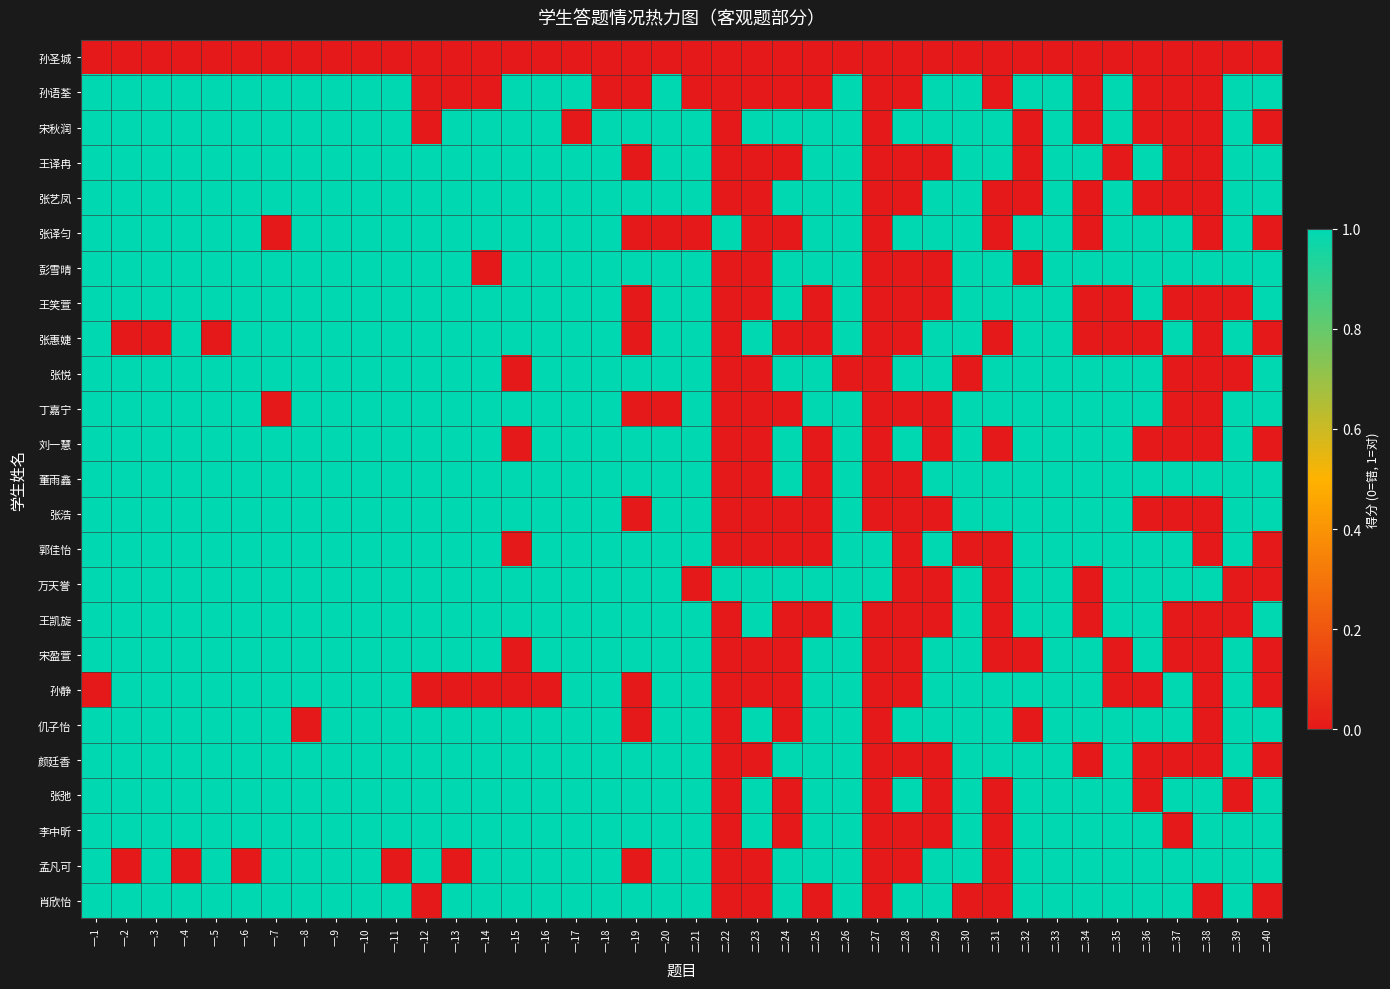

Reading left to right, extract all data points from this chart.

孙圣城: 一.1=0	一.2=0	一.3=0	一.4=0	一.5=0	一.6=0	一.7=0	一.8=0	一.9=0	一.10=0	一.11=0	一.12=0	一.13=0	一.14=0	一.15=0	一.16=0	一.17=0	一.18=0	一.19=0	一.20=0	二.21=0	二.22=0	二.23=0	二.24=0	二.25=0	二.26=0	二.27=0	二.28=0	二.29=0	二.30=0	二.31=0	二.32=0	二.33=0	二.34=0	二.35=0	二.36=0	二.37=0	二.38=0	二.39=0	二.40=0
孙语荃: 一.1=1	一.2=1	一.3=1	一.4=1	一.5=1	一.6=1	一.7=1	一.8=1	一.9=1	一.10=1	一.11=1	一.12=0	一.13=0	一.14=0	一.15=1	一.16=1	一.17=1	一.18=0	一.19=0	一.20=1	二.21=0	二.22=0	二.23=0	二.24=0	二.25=0	二.26=1	二.27=0	二.28=0	二.29=1	二.30=1	二.31=0	二.32=1	二.33=1	二.34=0	二.35=1	二.36=0	二.37=0	二.38=0	二.39=1	二.40=1
宋秋润: 一.1=1	一.2=1	一.3=1	一.4=1	一.5=1	一.6=1	一.7=1	一.8=1	一.9=1	一.10=1	一.11=1	一.12=0	一.13=1	一.14=1	一.15=1	一.16=1	一.17=0	一.18=1	一.19=1	一.20=1	二.21=1	二.22=0	二.23=1	二.24=1	二.25=1	二.26=1	二.27=0	二.28=1	二.29=1	二.30=1	二.31=1	二.32=0	二.33=1	二.34=0	二.35=1	二.36=0	二.37=0	二.38=0	二.39=1	二.40=0
王译冉: 一.1=1	一.2=1	一.3=1	一.4=1	一.5=1	一.6=1	一.7=1	一.8=1	一.9=1	一.10=1	一.11=1	一.12=1	一.13=1	一.14=1	一.15=1	一.16=1	一.17=1	一.18=1	一.19=0	一.20=1	二.21=1	二.22=0	二.23=0	二.24=0	二.25=1	二.26=1	二.27=0	二.28=0	二.29=0	二.30=1	二.31=1	二.32=0	二.33=1	二.34=1	二.35=0	二.36=1	二.37=0	二.38=0	二.39=1	二.40=1
张艺凤: 一.1=1	一.2=1	一.3=1	一.4=1	一.5=1	一.6=1	一.7=1	一.8=1	一.9=1	一.10=1	一.11=1	一.12=1	一.13=1	一.14=1	一.15=1	一.16=1	一.17=1	一.18=1	一.19=1	一.20=1	二.21=1	二.22=0	二.23=0	二.24=1	二.25=1	二.26=1	二.27=0	二.28=0	二.29=1	二.30=1	二.31=0	二.32=0	二.33=1	二.34=0	二.35=1	二.36=0	二.37=0	二.38=0	二.39=1	二.40=1
张译匀: 一.1=1	一.2=1	一.3=1	一.4=1	一.5=1	一.6=1	一.7=0	一.8=1	一.9=1	一.10=1	一.11=1	一.12=1	一.13=1	一.14=1	一.15=1	一.16=1	一.17=1	一.18=1	一.19=0	一.20=0	二.21=0	二.22=1	二.23=0	二.24=0	二.25=1	二.26=1	二.27=0	二.28=1	二.29=1	二.30=1	二.31=0	二.32=1	二.33=1	二.34=0	二.35=1	二.36=1	二.37=1	二.38=0	二.39=1	二.40=0
彭雪晴: 一.1=1	一.2=1	一.3=1	一.4=1	一.5=1	一.6=1	一.7=1	一.8=1	一.9=1	一.10=1	一.11=1	一.12=1	一.13=1	一.14=0	一.15=1	一.16=1	一.17=1	一.18=1	一.19=1	一.20=1	二.21=1	二.22=0	二.23=0	二.24=1	二.25=1	二.26=1	二.27=0	二.28=0	二.29=0	二.30=1	二.31=1	二.32=0	二.33=1	二.34=1	二.35=1	二.36=1	二.37=1	二.38=1	二.39=1	二.40=1
王笑萱: 一.1=1	一.2=1	一.3=1	一.4=1	一.5=1	一.6=1	一.7=1	一.8=1	一.9=1	一.10=1	一.11=1	一.12=1	一.13=1	一.14=1	一.15=1	一.16=1	一.17=1	一.18=1	一.19=0	一.20=1	二.21=1	二.22=0	二.23=0	二.24=1	二.25=0	二.26=1	二.27=0	二.28=0	二.29=0	二.30=1	二.31=1	二.32=1	二.33=1	二.34=0	二.35=0	二.36=1	二.37=0	二.38=0	二.39=0	二.40=1
张惠婕: 一.1=1	一.2=0	一.3=0	一.4=1	一.5=0	一.6=1	一.7=1	一.8=1	一.9=1	一.10=1	一.11=1	一.12=1	一.13=1	一.14=1	一.15=1	一.16=1	一.17=1	一.18=1	一.19=0	一.20=1	二.21=1	二.22=0	二.23=1	二.24=0	二.25=0	二.26=1	二.27=0	二.28=0	二.29=1	二.30=1	二.31=0	二.32=1	二.33=1	二.34=0	二.35=0	二.36=0	二.37=1	二.38=0	二.39=1	二.40=0
张悦: 一.1=1	一.2=1	一.3=1	一.4=1	一.5=1	一.6=1	一.7=1	一.8=1	一.9=1	一.10=1	一.11=1	一.12=1	一.13=1	一.14=1	一.15=0	一.16=1	一.17=1	一.18=1	一.19=1	一.20=1	二.21=1	二.22=0	二.23=0	二.24=1	二.25=1	二.26=0	二.27=0	二.28=1	二.29=1	二.30=0	二.31=1	二.32=1	二.33=1	二.34=1	二.35=1	二.36=1	二.37=0	二.38=0	二.39=0	二.40=1
丁嘉宁: 一.1=1	一.2=1	一.3=1	一.4=1	一.5=1	一.6=1	一.7=0	一.8=1	一.9=1	一.10=1	一.11=1	一.12=1	一.13=1	一.14=1	一.15=1	一.16=1	一.17=1	一.18=1	一.19=0	一.20=0	二.21=1	二.22=0	二.23=0	二.24=0	二.25=1	二.26=1	二.27=0	二.28=0	二.29=0	二.30=1	二.31=1	二.32=1	二.33=1	二.34=1	二.35=1	二.36=1	二.37=0	二.38=0	二.39=1	二.40=1
刘一慧: 一.1=1	一.2=1	一.3=1	一.4=1	一.5=1	一.6=1	一.7=1	一.8=1	一.9=1	一.10=1	一.11=1	一.12=1	一.13=1	一.14=1	一.15=0	一.16=1	一.17=1	一.18=1	一.19=1	一.20=1	二.21=1	二.22=0	二.23=0	二.24=1	二.25=0	二.26=1	二.27=0	二.28=1	二.29=0	二.30=1	二.31=0	二.32=1	二.33=1	二.34=1	二.35=1	二.36=0	二.37=0	二.38=0	二.39=1	二.40=0
董雨鑫: 一.1=1	一.2=1	一.3=1	一.4=1	一.5=1	一.6=1	一.7=1	一.8=1	一.9=1	一.10=1	一.11=1	一.12=1	一.13=1	一.14=1	一.15=1	一.16=1	一.17=1	一.18=1	一.19=1	一.20=1	二.21=1	二.22=0	二.23=0	二.24=1	二.25=0	二.26=1	二.27=0	二.28=0	二.29=1	二.30=1	二.31=1	二.32=1	二.33=1	二.34=1	二.35=1	二.36=1	二.37=1	二.38=1	二.39=1	二.40=1
张浩: 一.1=1	一.2=1	一.3=1	一.4=1	一.5=1	一.6=1	一.7=1	一.8=1	一.9=1	一.10=1	一.11=1	一.12=1	一.13=1	一.14=1	一.15=1	一.16=1	一.17=1	一.18=1	一.19=0	一.20=1	二.21=1	二.22=0	二.23=0	二.24=0	二.25=0	二.26=1	二.27=0	二.28=0	二.29=0	二.30=1	二.31=1	二.32=1	二.33=1	二.34=1	二.35=1	二.36=0	二.37=0	二.38=0	二.39=1	二.40=1
郭佳怡: 一.1=1	一.2=1	一.3=1	一.4=1	一.5=1	一.6=1	一.7=1	一.8=1	一.9=1	一.10=1	一.11=1	一.12=1	一.13=1	一.14=1	一.15=0	一.16=1	一.17=1	一.18=1	一.19=1	一.20=1	二.21=1	二.22=0	二.23=0	二.24=0	二.25=0	二.26=1	二.27=1	二.28=0	二.29=1	二.30=0	二.31=0	二.32=1	二.33=1	二.34=1	二.35=1	二.36=1	二.37=1	二.38=0	二.39=1	二.40=0
万天誉: 一.1=1	一.2=1	一.3=1	一.4=1	一.5=1	一.6=1	一.7=1	一.8=1	一.9=1	一.10=1	一.11=1	一.12=1	一.13=1	一.14=1	一.15=1	一.16=1	一.17=1	一.18=1	一.19=1	一.20=1	二.21=0	二.22=1	二.23=1	二.24=1	二.25=1	二.26=1	二.27=1	二.28=0	二.29=0	二.30=1	二.31=0	二.32=1	二.33=1	二.34=0	二.35=1	二.36=1	二.37=1	二.38=1	二.39=0	二.40=0
王凯旋: 一.1=1	一.2=1	一.3=1	一.4=1	一.5=1	一.6=1	一.7=1	一.8=1	一.9=1	一.10=1	一.11=1	一.12=1	一.13=1	一.14=1	一.15=1	一.16=1	一.17=1	一.18=1	一.19=1	一.20=1	二.21=1	二.22=0	二.23=1	二.24=0	二.25=0	二.26=1	二.27=0	二.28=0	二.29=0	二.30=1	二.31=0	二.32=1	二.33=1	二.34=0	二.35=1	二.36=1	二.37=0	二.38=0	二.39=0	二.40=1
宋盈萱: 一.1=1	一.2=1	一.3=1	一.4=1	一.5=1	一.6=1	一.7=1	一.8=1	一.9=1	一.10=1	一.11=1	一.12=1	一.13=1	一.14=1	一.15=0	一.16=1	一.17=1	一.18=1	一.19=1	一.20=1	二.21=1	二.22=0	二.23=0	二.24=0	二.25=1	二.26=1	二.27=0	二.28=0	二.29=1	二.30=1	二.31=0	二.32=0	二.33=1	二.34=1	二.35=0	二.36=1	二.37=0	二.38=0	二.39=1	二.40=0
孙静: 一.1=0	一.2=1	一.3=1	一.4=1	一.5=1	一.6=1	一.7=1	一.8=1	一.9=1	一.10=1	一.11=1	一.12=0	一.13=0	一.14=0	一.15=0	一.16=0	一.17=1	一.18=1	一.19=0	一.20=1	二.21=1	二.22=0	二.23=0	二.24=0	二.25=1	二.26=1	二.27=0	二.28=0	二.29=1	二.30=1	二.31=1	二.32=1	二.33=1	二.34=1	二.35=0	二.36=0	二.37=1	二.38=0	二.39=1	二.40=0
仉子怡: 一.1=1	一.2=1	一.3=1	一.4=1	一.5=1	一.6=1	一.7=1	一.8=0	一.9=1	一.10=1	一.11=1	一.12=1	一.13=1	一.14=1	一.15=1	一.16=1	一.17=1	一.18=1	一.19=0	一.20=1	二.21=1	二.22=0	二.23=1	二.24=0	二.25=1	二.26=1	二.27=0	二.28=1	二.29=1	二.30=1	二.31=1	二.32=0	二.33=1	二.34=1	二.35=1	二.36=1	二.37=1	二.38=0	二.39=1	二.40=1
颜廷香: 一.1=1	一.2=1	一.3=1	一.4=1	一.5=1	一.6=1	一.7=1	一.8=1	一.9=1	一.10=1	一.11=1	一.12=1	一.13=1	一.14=1	一.15=1	一.16=1	一.17=1	一.18=1	一.19=1	一.20=1	二.21=1	二.22=0	二.23=0	二.24=1	二.25=1	二.26=1	二.27=0	二.28=0	二.29=0	二.30=1	二.31=1	二.32=1	二.33=1	二.34=0	二.35=1	二.36=0	二.37=0	二.38=0	二.39=1	二.40=0
张弛: 一.1=1	一.2=1	一.3=1	一.4=1	一.5=1	一.6=1	一.7=1	一.8=1	一.9=1	一.10=1	一.11=1	一.12=1	一.13=1	一.14=1	一.15=1	一.16=1	一.17=1	一.18=1	一.19=1	一.20=1	二.21=1	二.22=0	二.23=1	二.24=0	二.25=1	二.26=1	二.27=0	二.28=1	二.29=0	二.30=1	二.31=0	二.32=1	二.33=1	二.34=1	二.35=1	二.36=0	二.37=1	二.38=1	二.39=0	二.40=1
李中昕: 一.1=1	一.2=1	一.3=1	一.4=1	一.5=1	一.6=1	一.7=1	一.8=1	一.9=1	一.10=1	一.11=1	一.12=1	一.13=1	一.14=1	一.15=1	一.16=1	一.17=1	一.18=1	一.19=1	一.20=1	二.21=1	二.22=0	二.23=1	二.24=0	二.25=1	二.26=1	二.27=0	二.28=0	二.29=0	二.30=1	二.31=0	二.32=1	二.33=1	二.34=1	二.35=1	二.36=1	二.37=0	二.38=1	二.39=1	二.40=1
孟凡可: 一.1=1	一.2=0	一.3=1	一.4=0	一.5=1	一.6=0	一.7=1	一.8=1	一.9=1	一.10=1	一.11=0	一.12=1	一.13=0	一.14=1	一.15=1	一.16=1	一.17=1	一.18=1	一.19=0	一.20=1	二.21=1	二.22=0	二.23=0	二.24=1	二.25=1	二.26=1	二.27=0	二.28=0	二.29=1	二.30=1	二.31=0	二.32=1	二.33=1	二.34=1	二.35=1	二.36=1	二.37=1	二.38=1	二.39=1	二.40=1
肖欣怡: 一.1=1	一.2=1	一.3=1	一.4=1	一.5=1	一.6=1	一.7=1	一.8=1	一.9=1	一.10=1	一.11=1	一.12=0	一.13=1	一.14=1	一.15=1	一.16=1	一.17=1	一.18=1	一.19=1	一.20=1	二.21=1	二.22=0	二.23=0	二.24=1	二.25=0	二.26=1	二.27=0	二.28=1	二.29=1	二.30=0	二.31=0	二.32=1	二.33=1	二.34=1	二.35=1	二.36=1	二.37=1	二.38=0	二.39=1	二.40=0